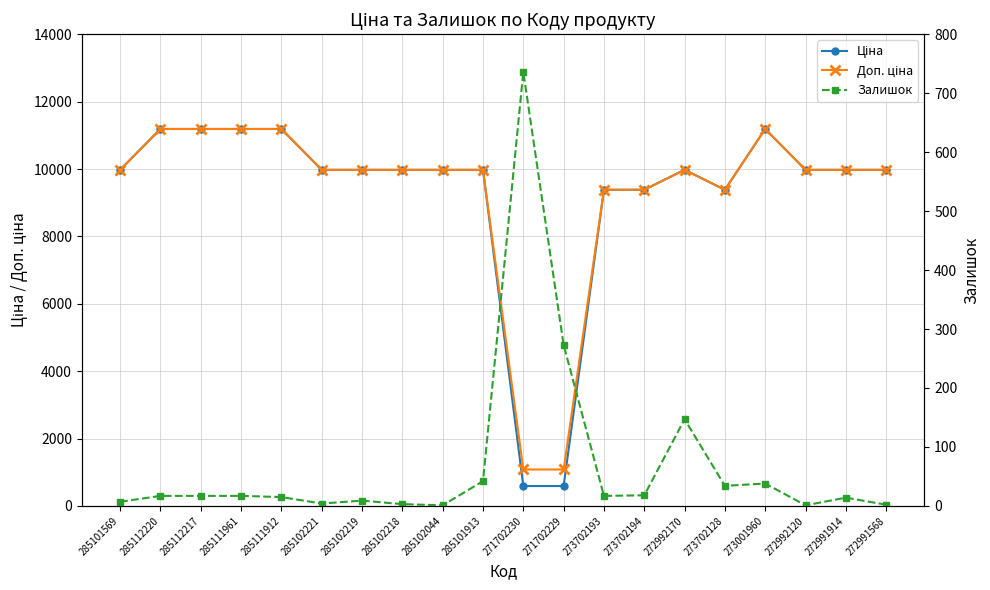

What is the average value of the Ціна series?

9251.1